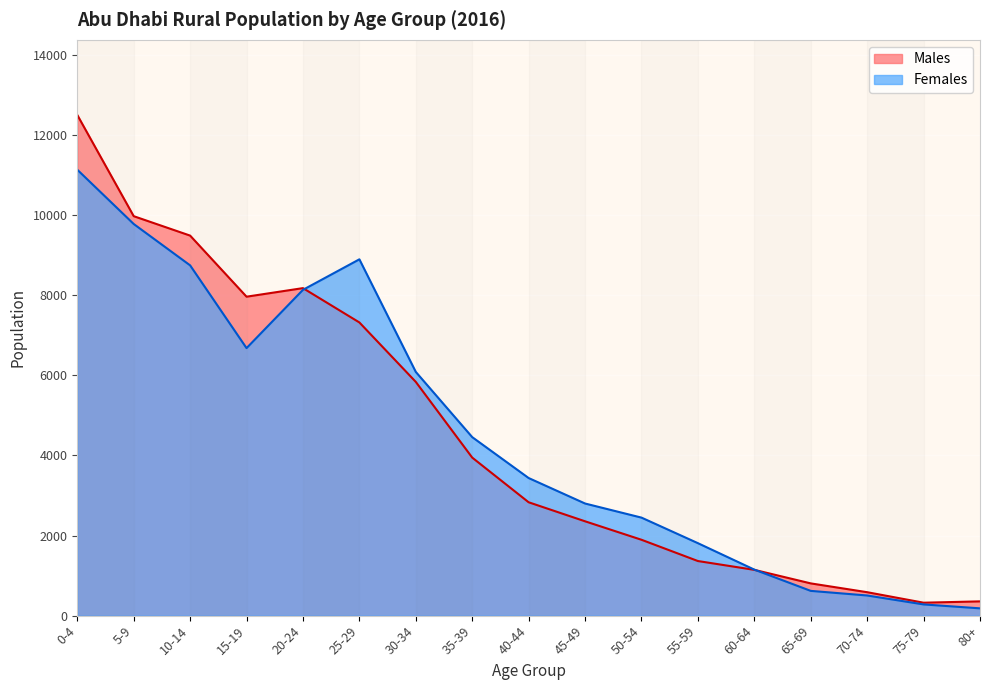

What is the label of the 4th point from the right?

65-69